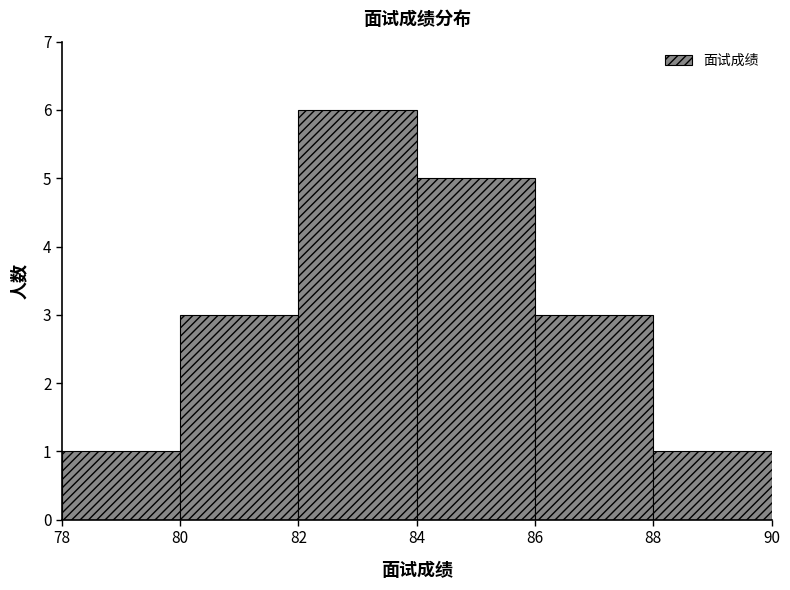

Reading left to right, transcribe this chart: for each bar, give the range it covers on the x-axis and its height. The values are not printed on the chart, so give them approximately, as read against the axis.

78 to 80: 1
80 to 82: 3
82 to 84: 6
84 to 86: 5
86 to 88: 3
88 to 90: 1